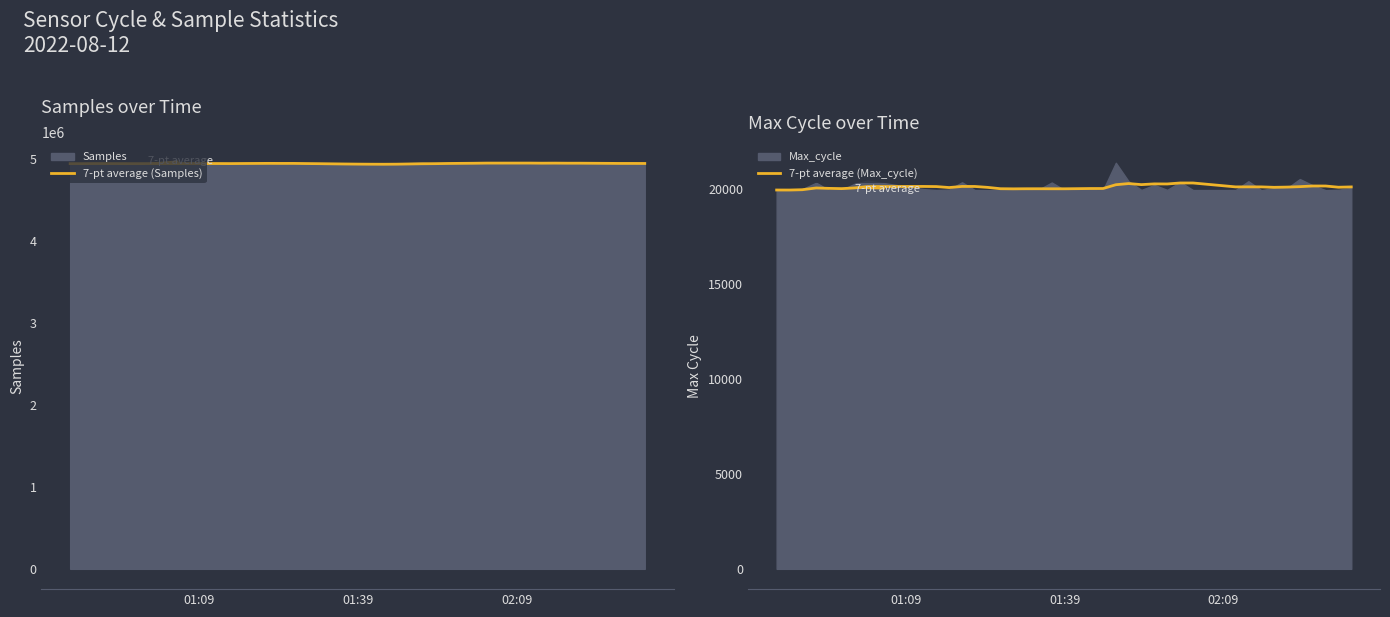

True or false: 7-pt average (Samples) and 7-pt average (Max_cycle) intersect in this chart.

False